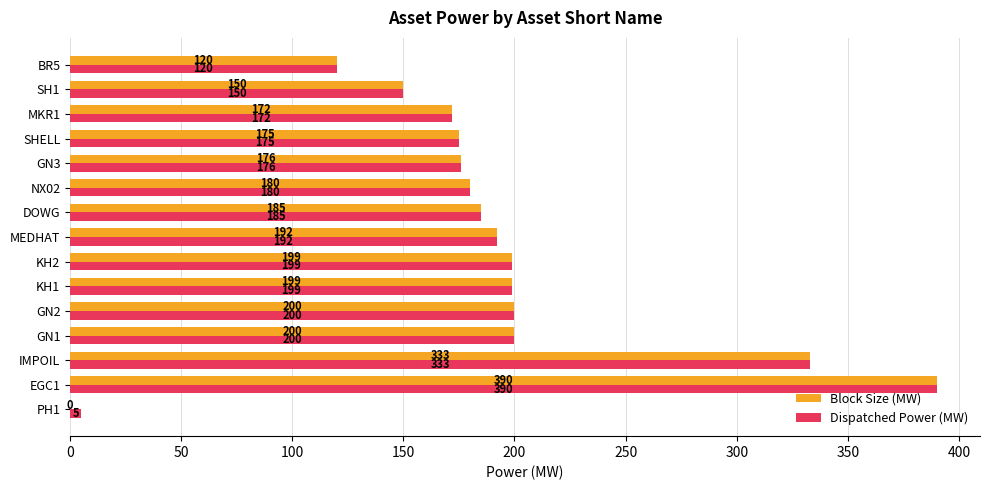

Where is Block Size (MW) nearest to the value 195?

MEDHAT